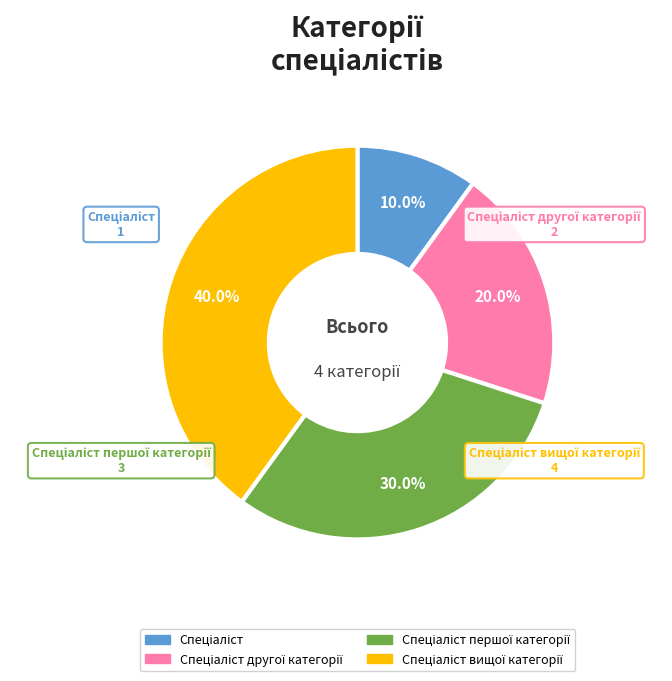

Is there any slice that represents more than half of the pie?

No